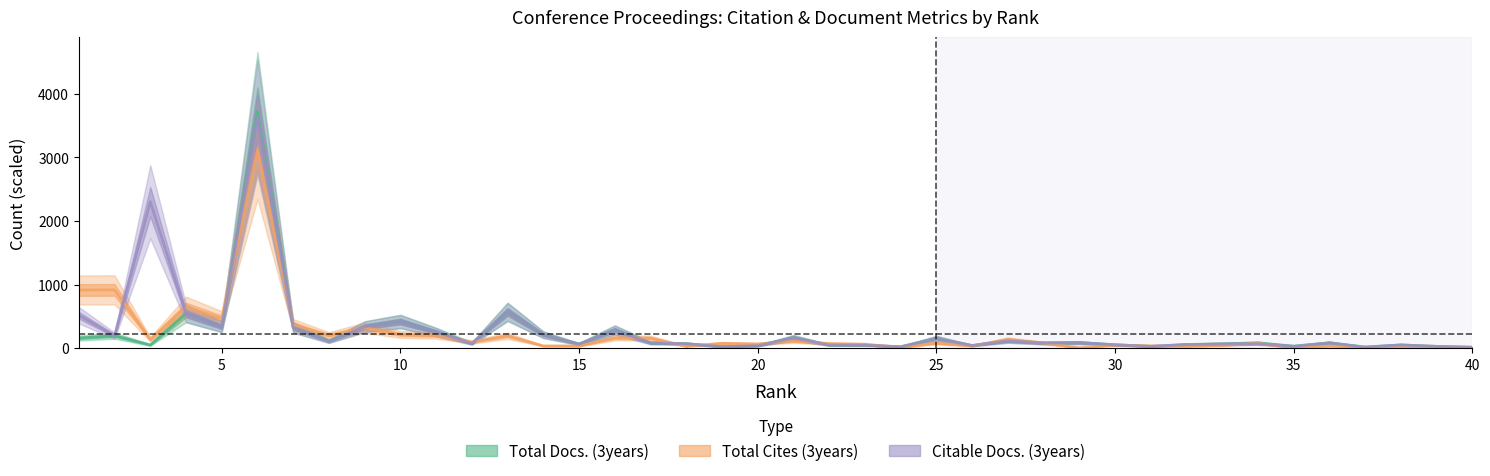

Which series ends up on top after the final intersection of Total Docs. (3years) and Citable Docs. (3years)?

Total Docs. (3years)